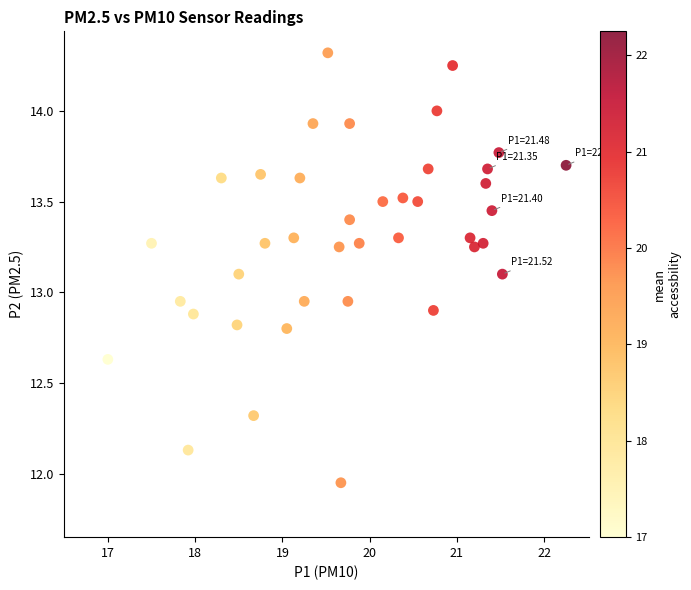

What is the range of X values (max minus min)?

5.2